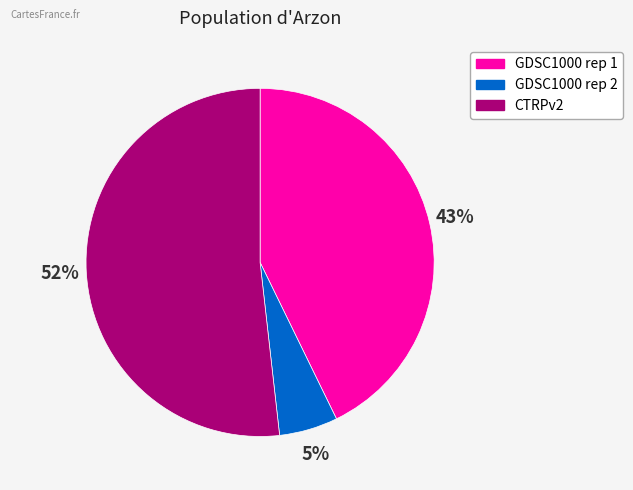

Do GDSC1000 rep 2 and CTRPv2 together represent more than half of the pie?

Yes